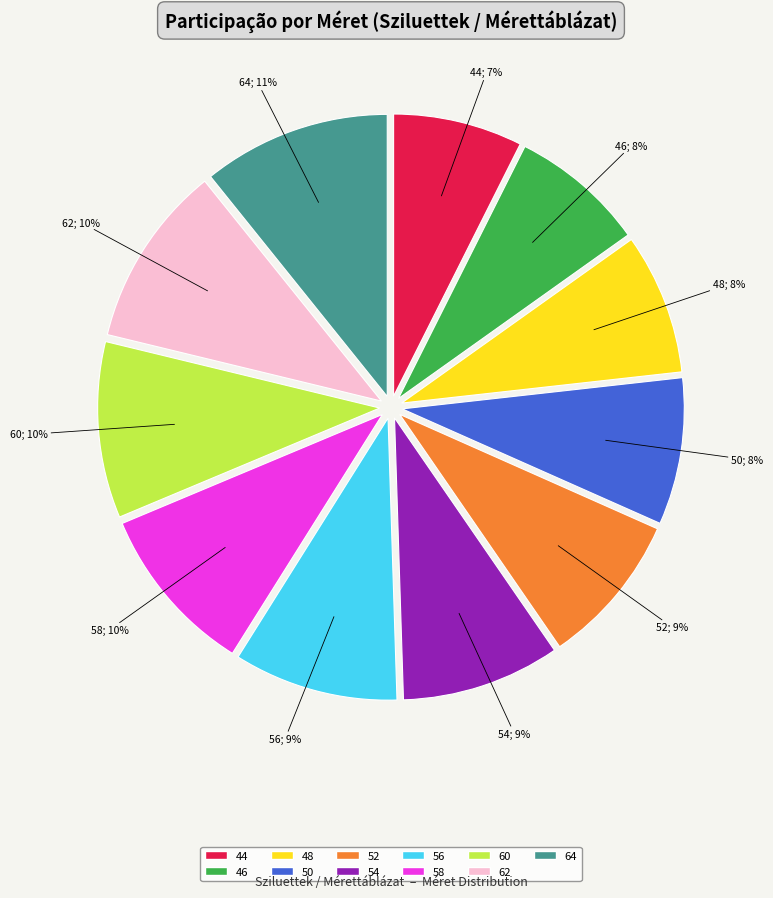

Count the number of slices in the pie.

11